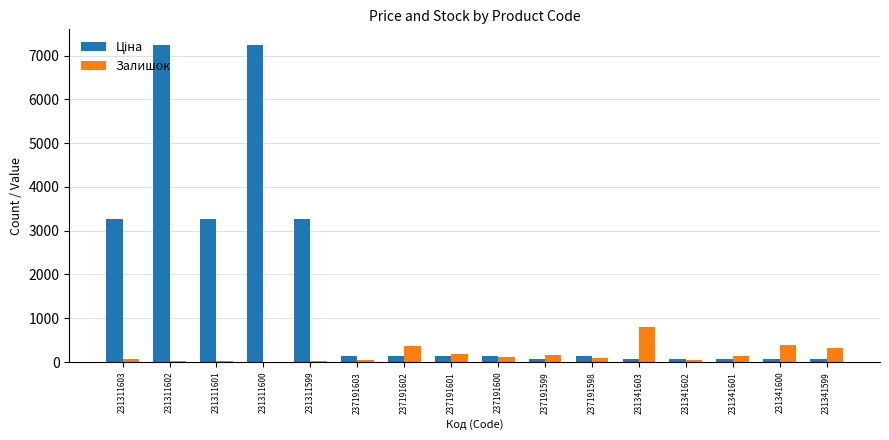

At which label does Залишок reach its peak?

231341603